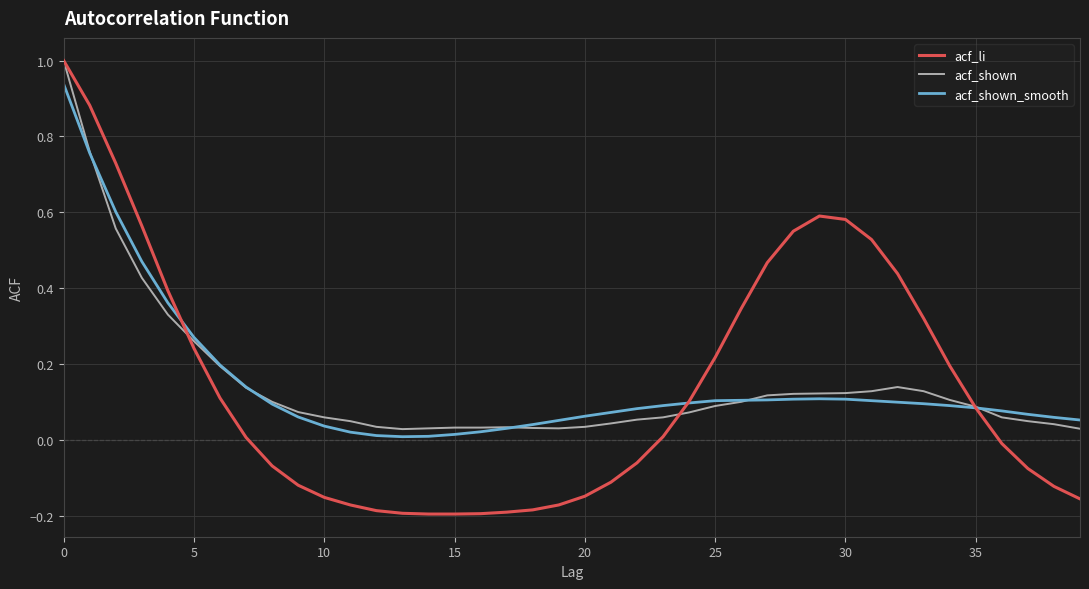

Is this an area chart (filled region under the line)?

No